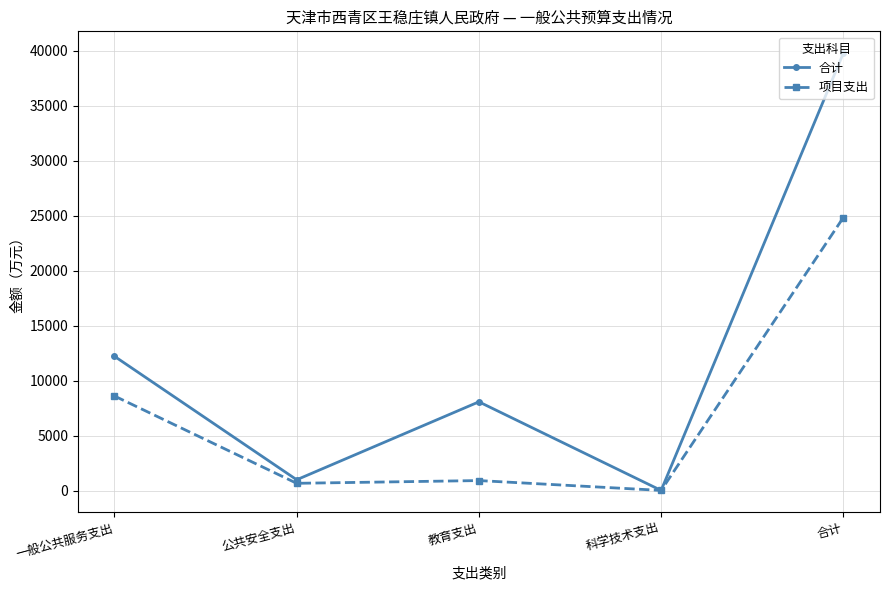

Which label corresponds to the smallest value in the chart?

科学技术支出